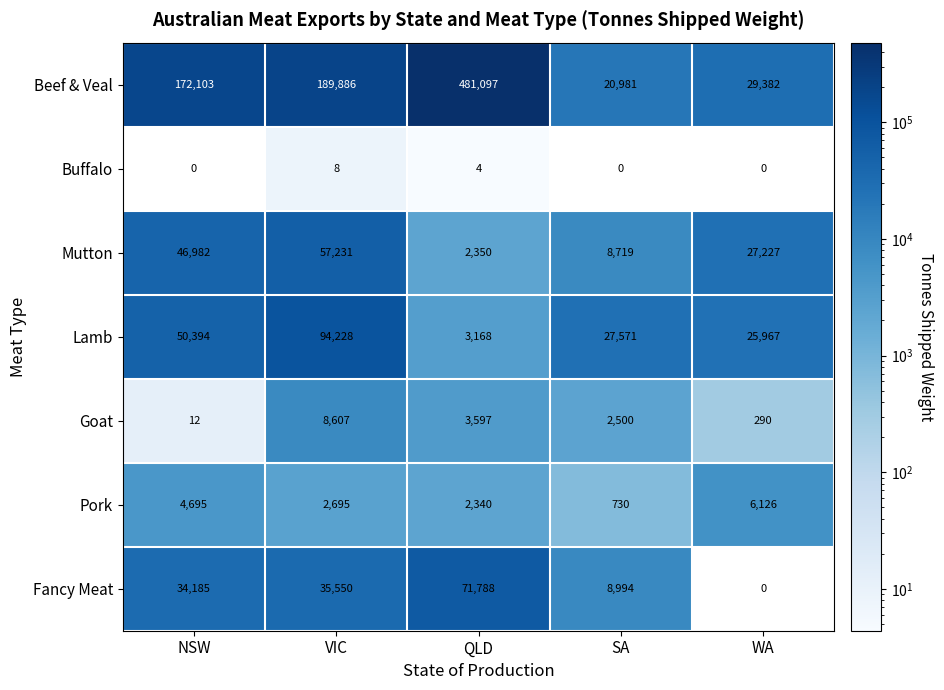

Which series has the largest range (max minus min)?

Beef & Veal